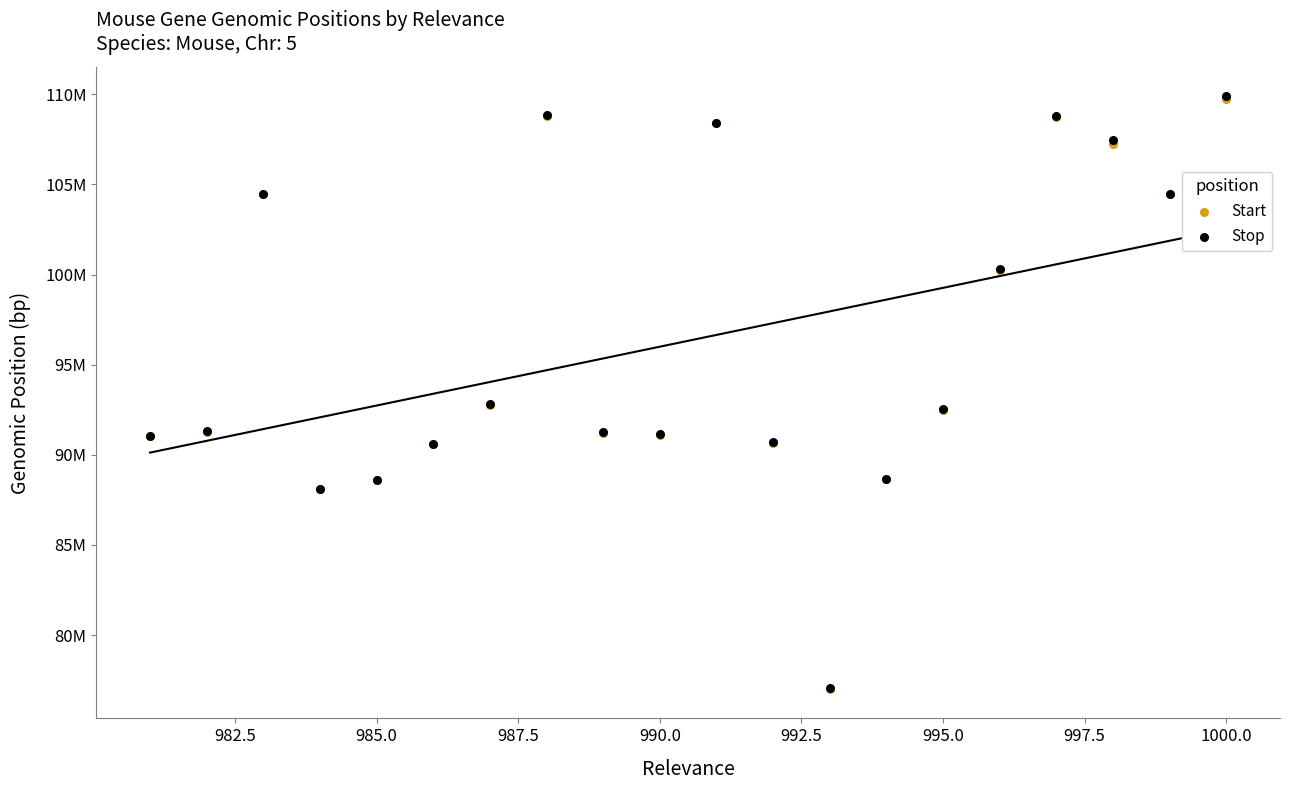

Which series contains the highest Y value?

Stop